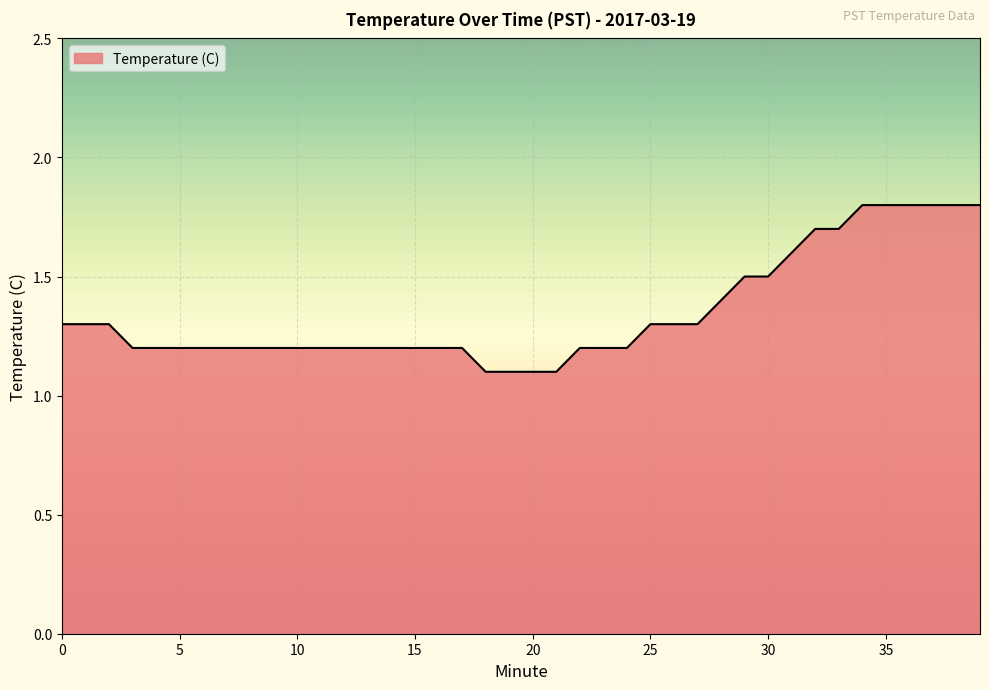

What is the difference between the maximum and minimum values?

0.7